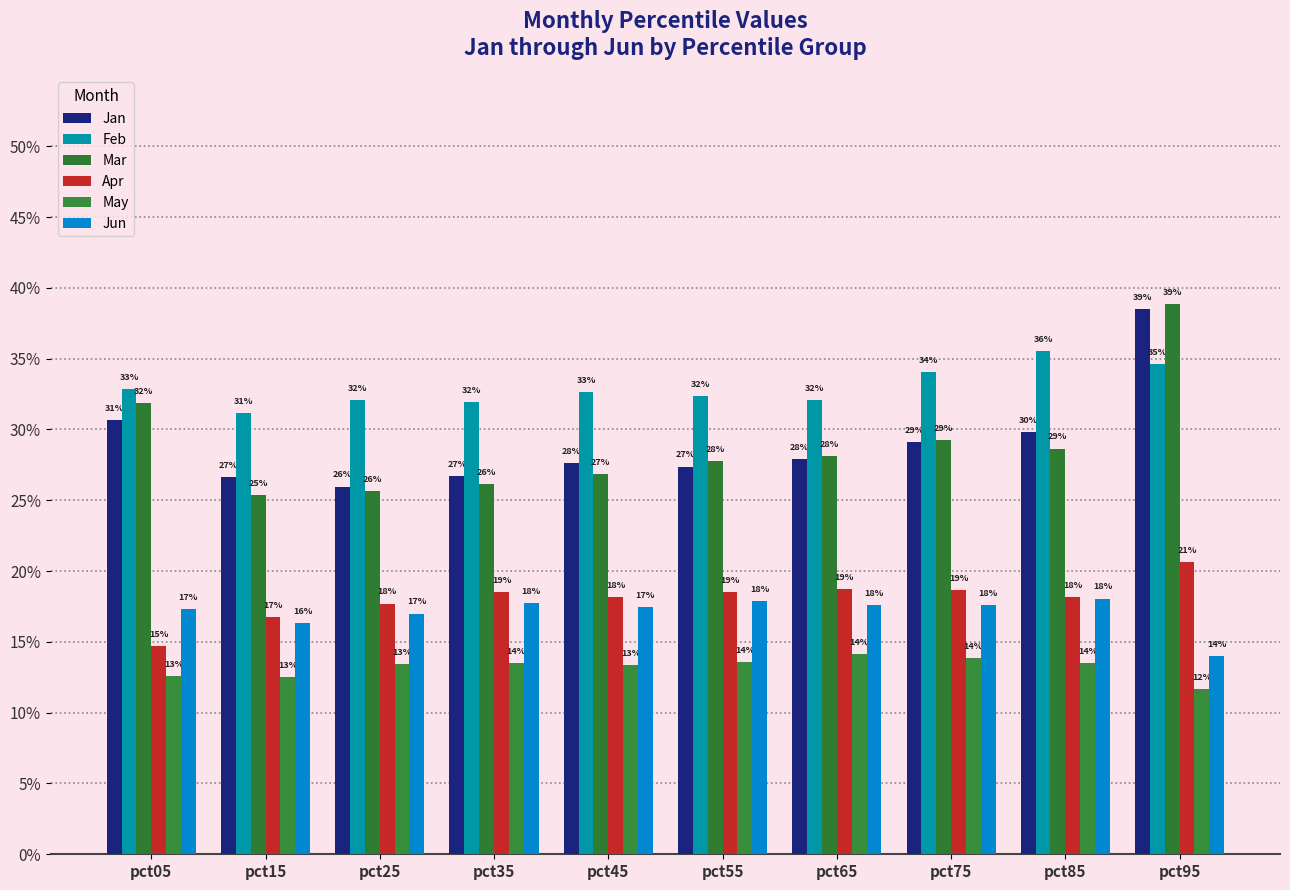

At pct45, list the series in order from smallest to largest.

May, Jun, Apr, Mar, Jan, Feb